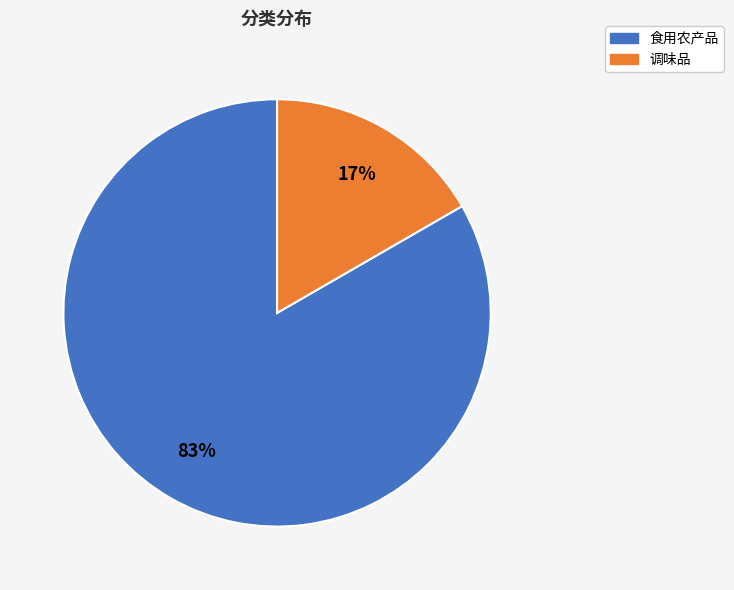

Is there any slice that represents more than half of the pie?

Yes